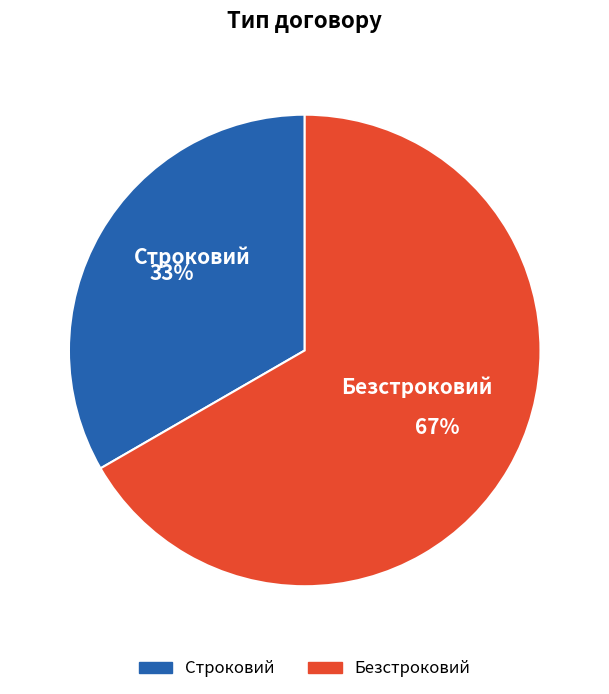

True or false: Строковий accounts for 28% of the total.

False